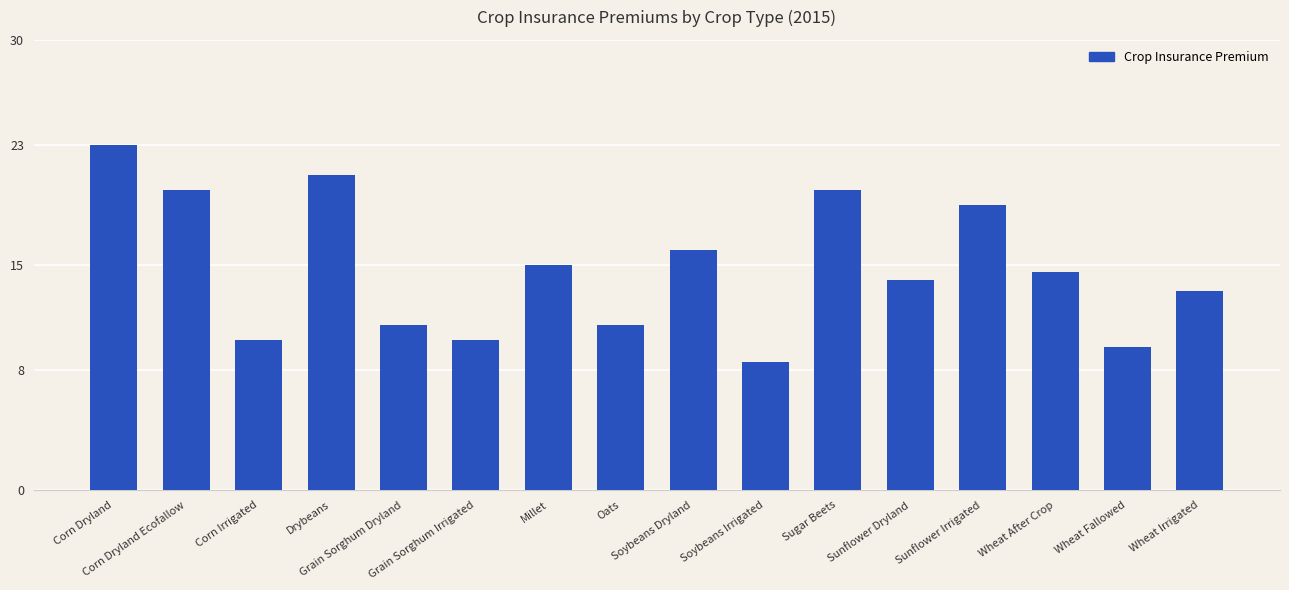

Between Corn Dryland Ecofallow and Grain Sorghum Irrigated, which is larger?

Corn Dryland Ecofallow